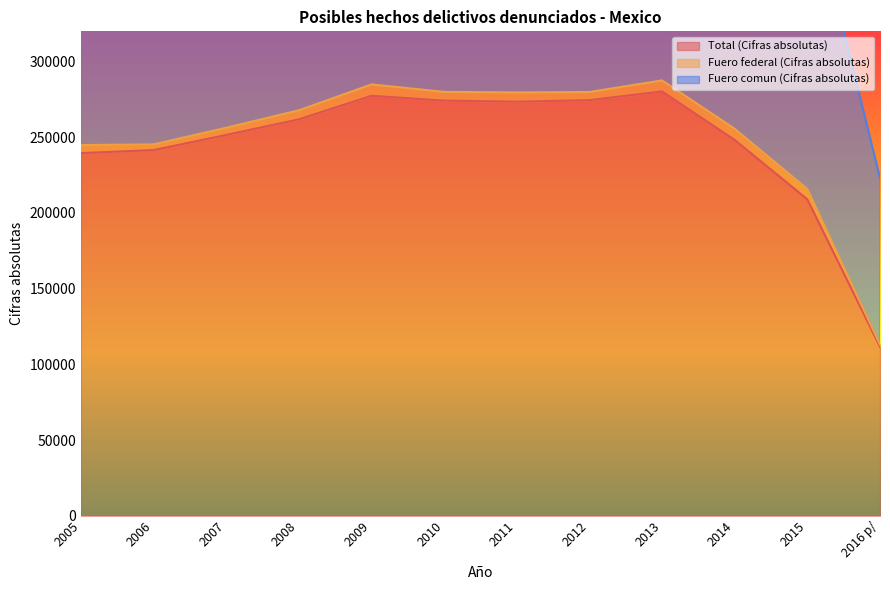

The value of Total (Cifras absolutas) at 2009 is 277431. True or false?

True